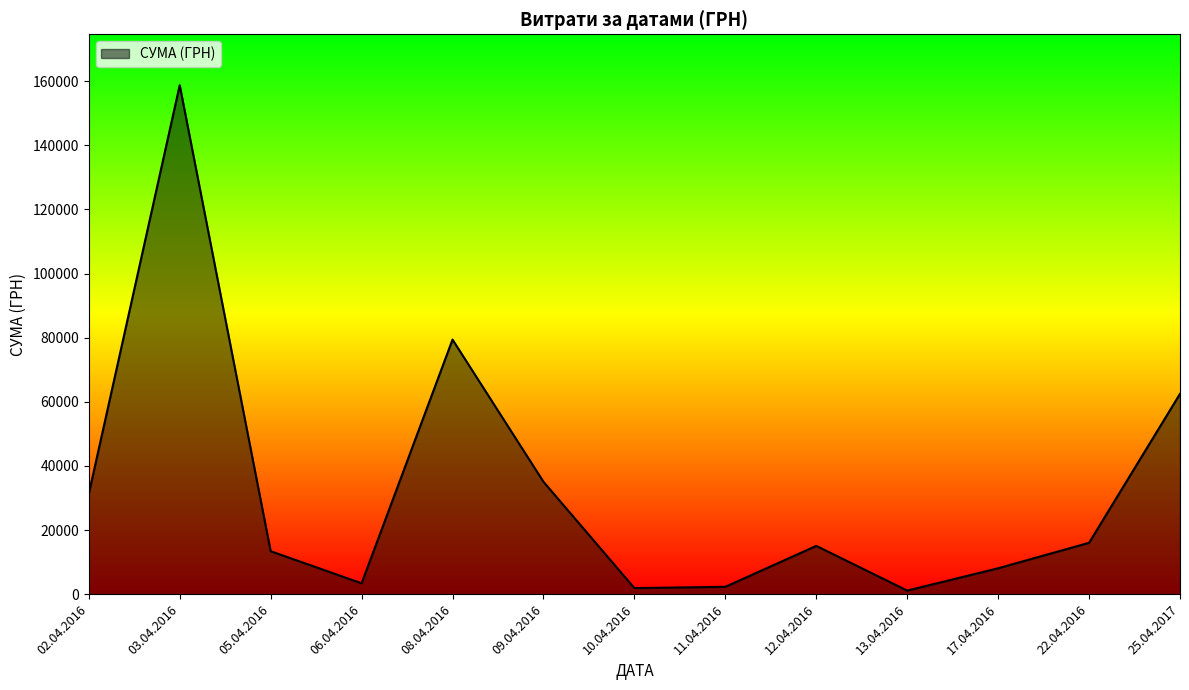

The value at 17.04.2016 is 8072.0. True or false?

True